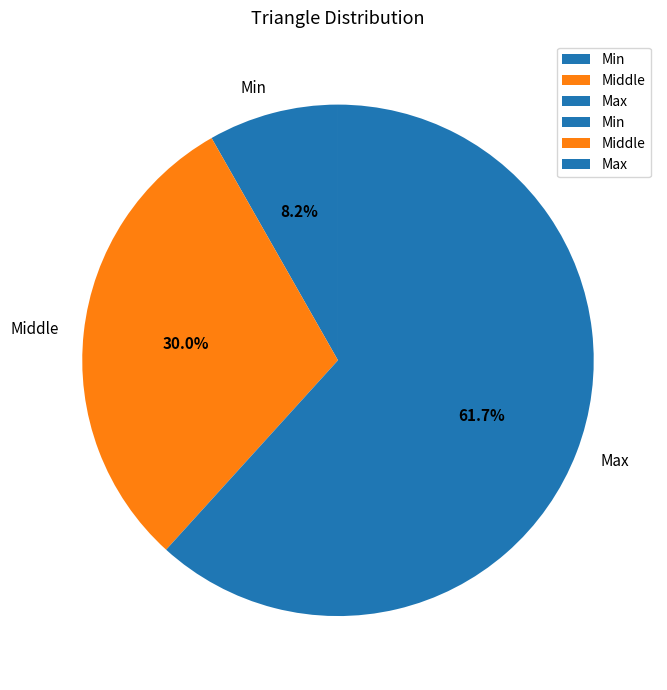

Which has a higher value, Max or Min?

Max